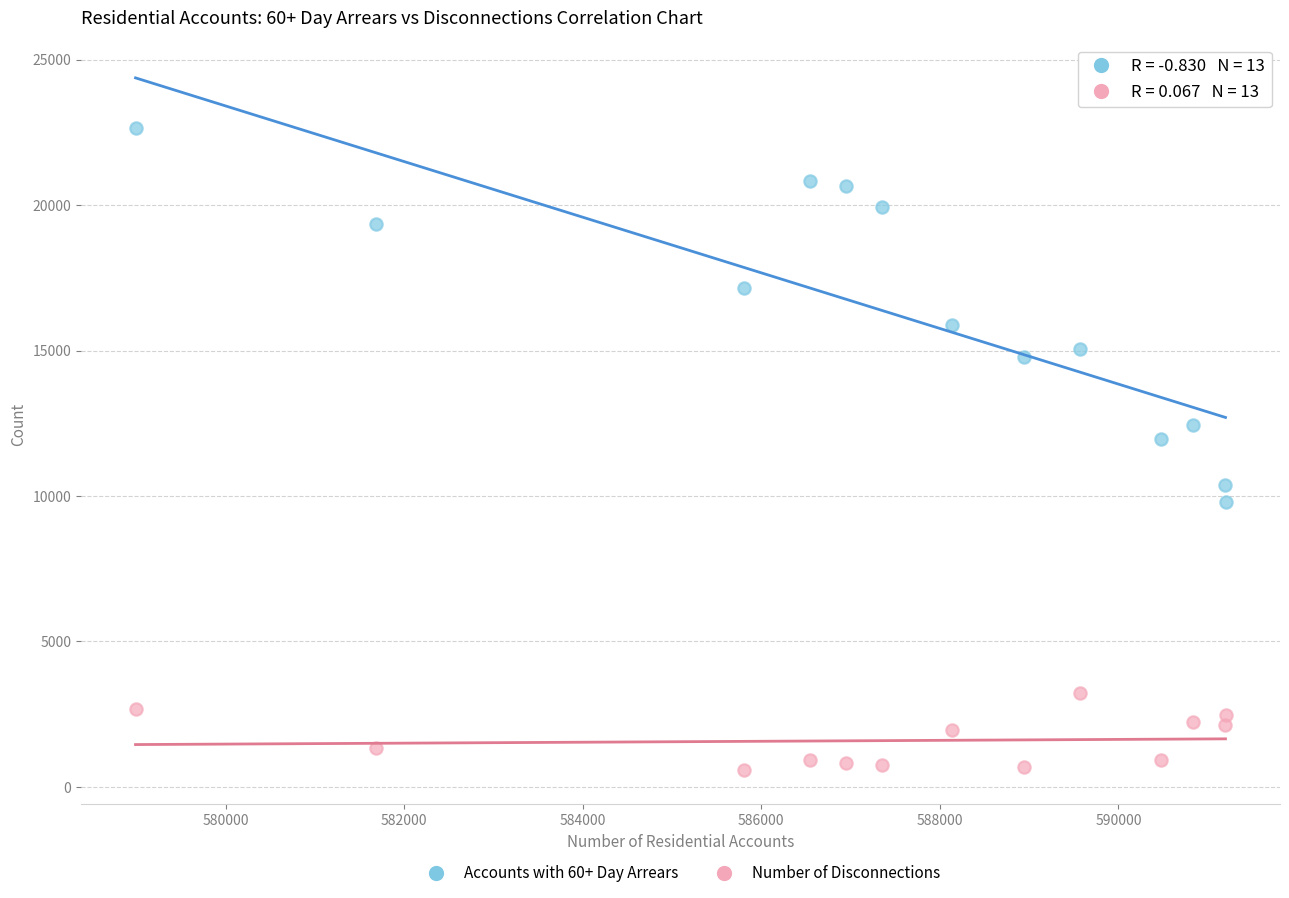

Across all series, what Y value is closest to 11625?

11954